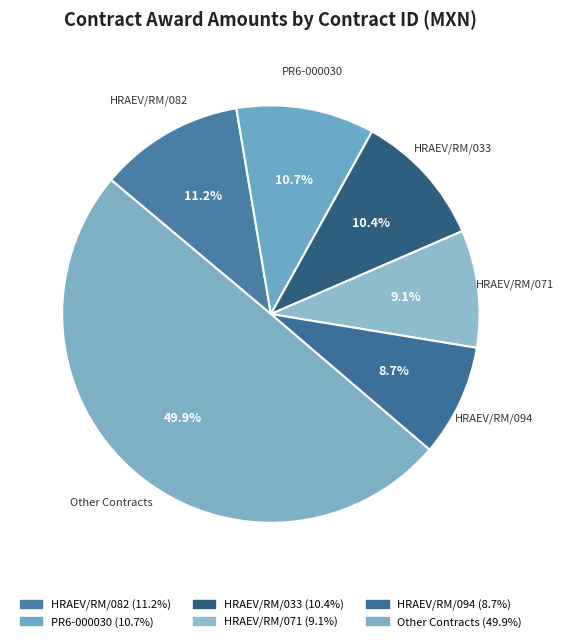

Count the number of slices in the pie.

6